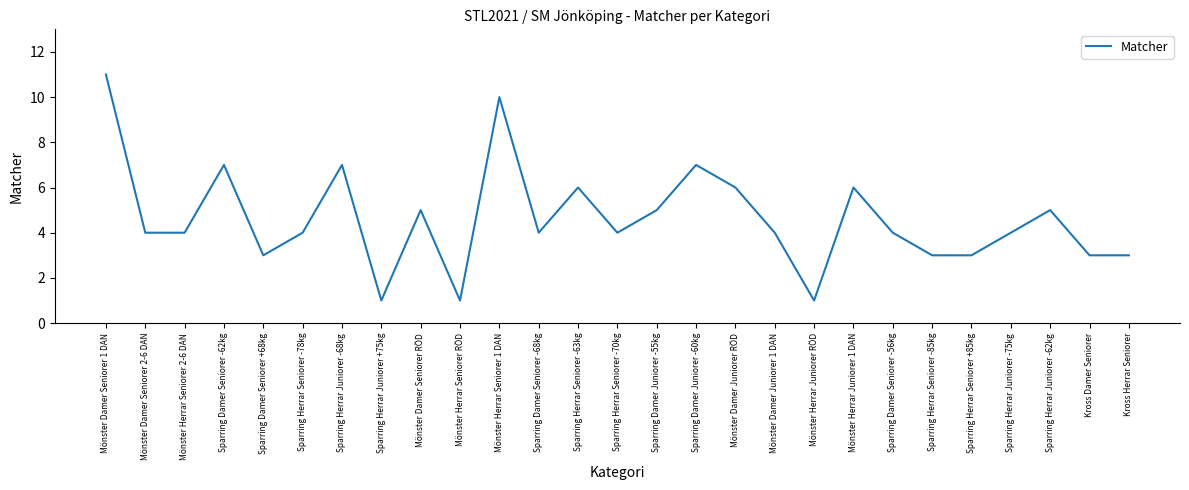

Approximately how many times larger is the value at Sparring Damer Seniorer +68kg compared to Sparring Damer Juniorer -55kg?

0.6